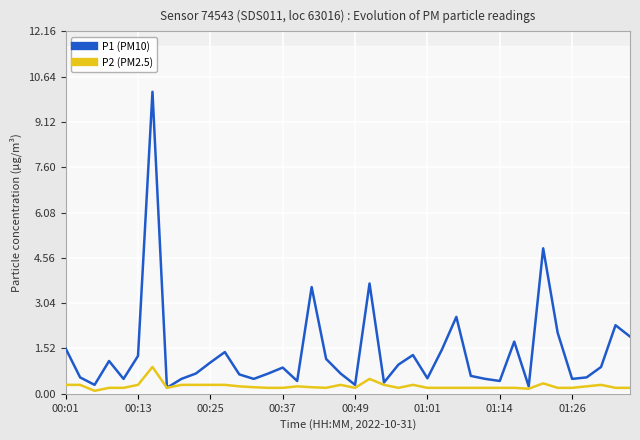

What is the highest value of the P1 (PM10) series?

10.1